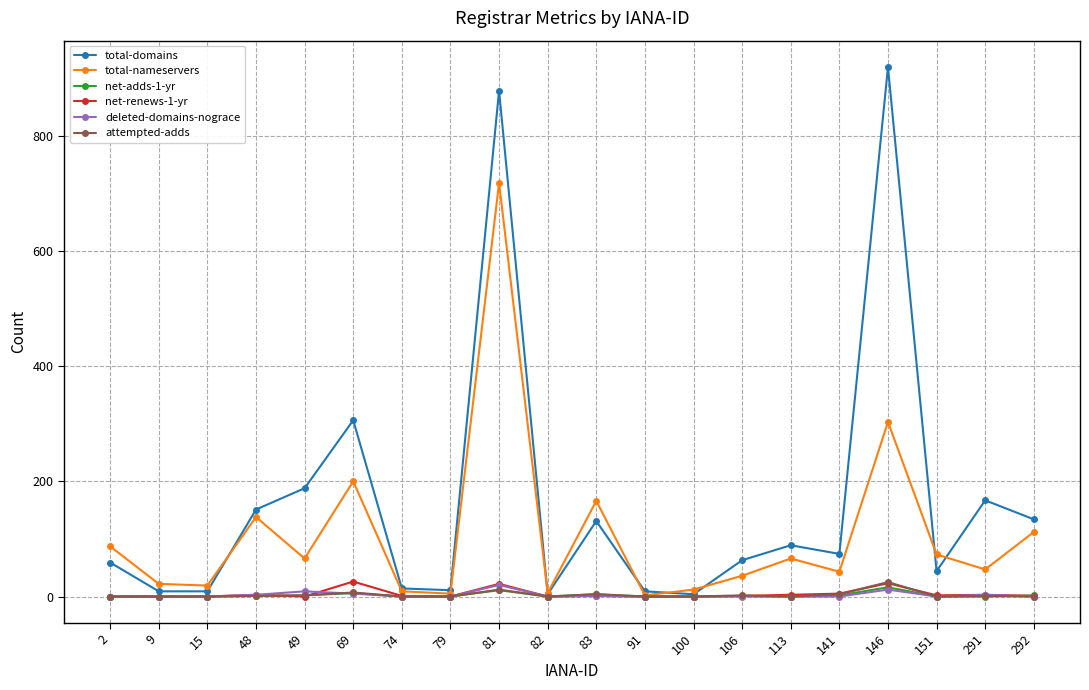

Which series has the largest range (max minus min)?

total-domains